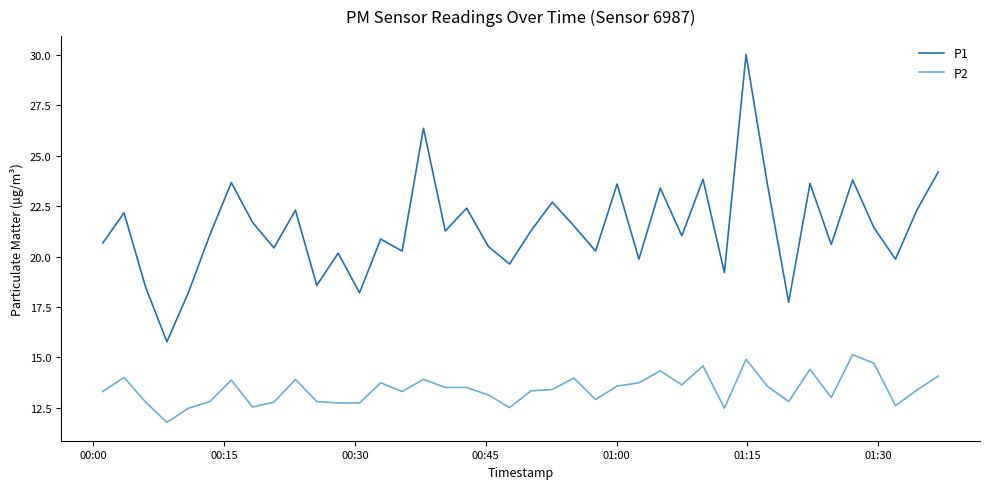

Which series has the largest total across all categories?

P1